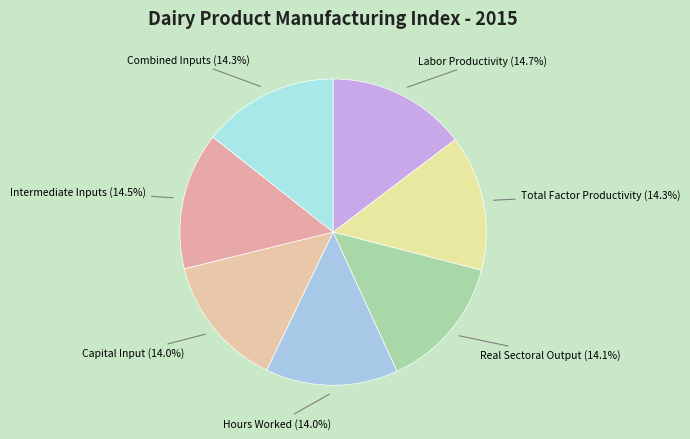

How many segments does this pie chart have?

7